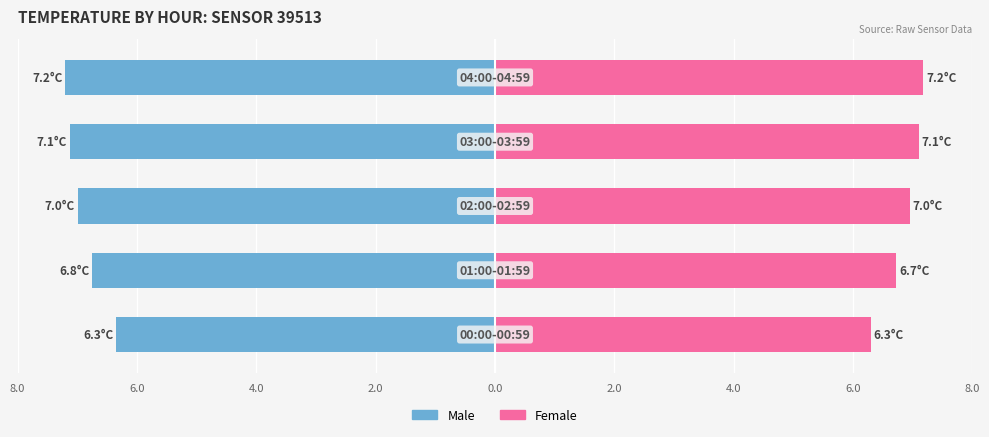

Are the bars horizontal?

Yes